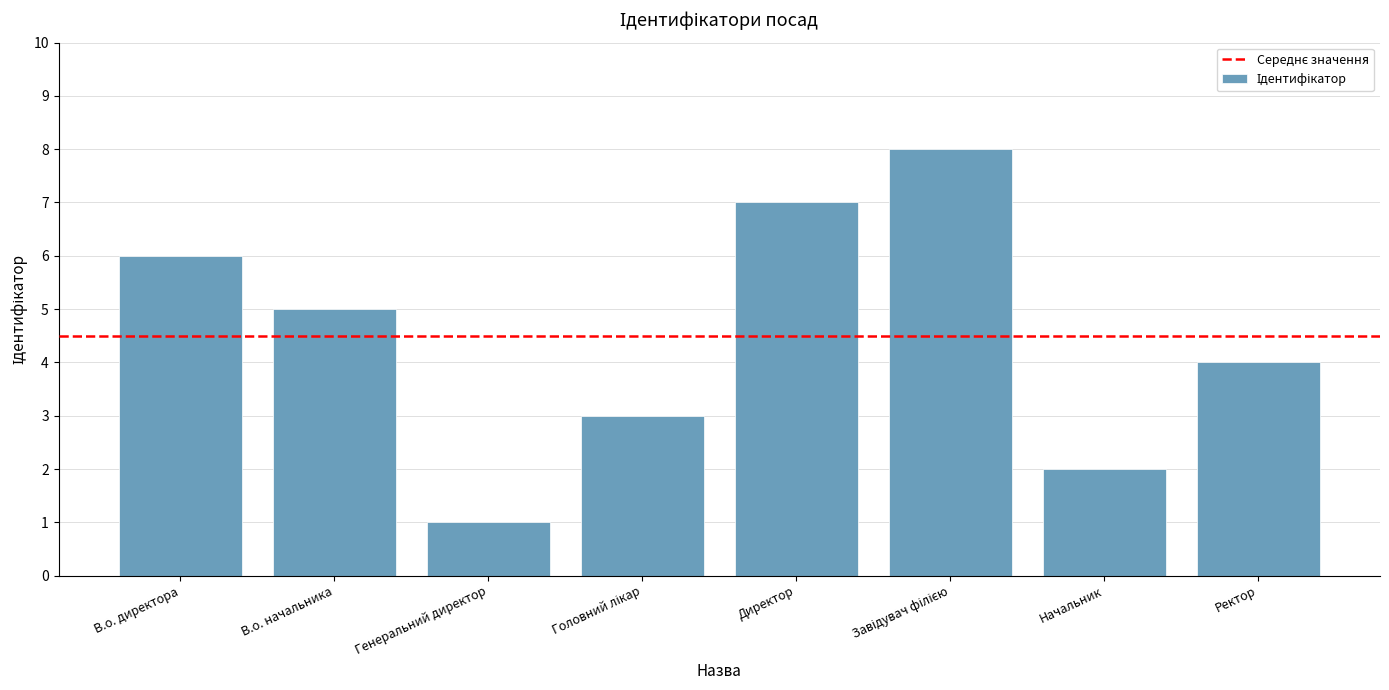

Are the bars horizontal?

No